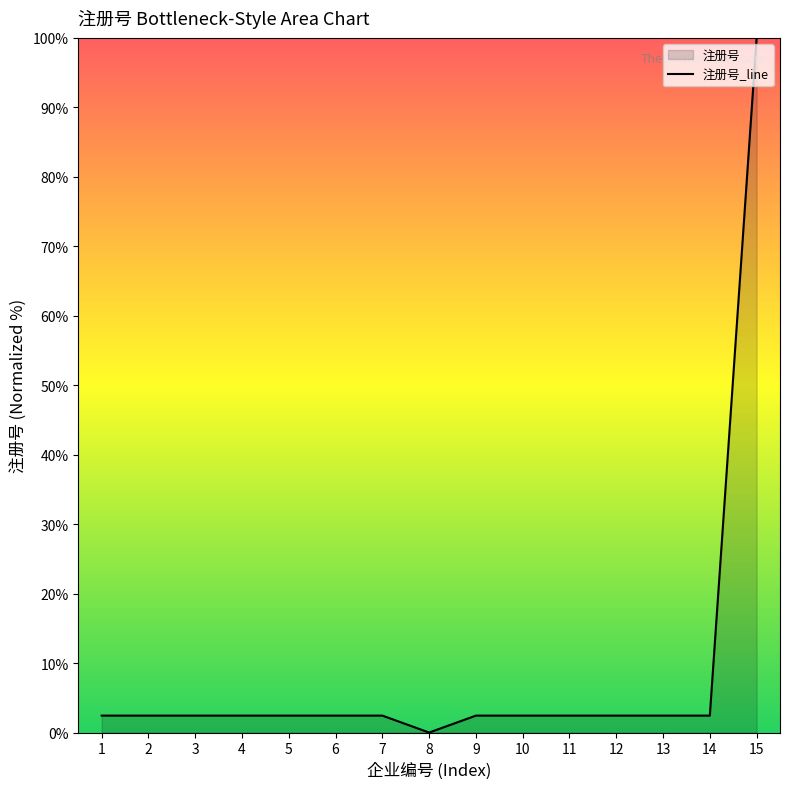

Reading left to right, transcribe all the data shown in this chart.

1=2.4	2=2.4	3=2.4	4=2.4	5=2.4	6=2.4	7=2.4	8=0.0	9=2.4	10=2.4	11=2.4	12=2.4	13=2.4	14=2.4	15=100.0